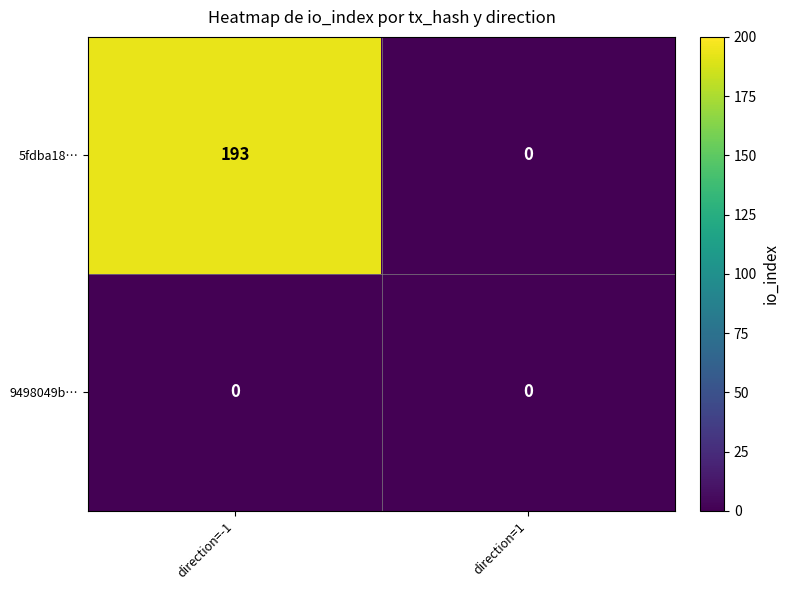

The 5fdba18… series shows 97 at direction=1. True or false?

False